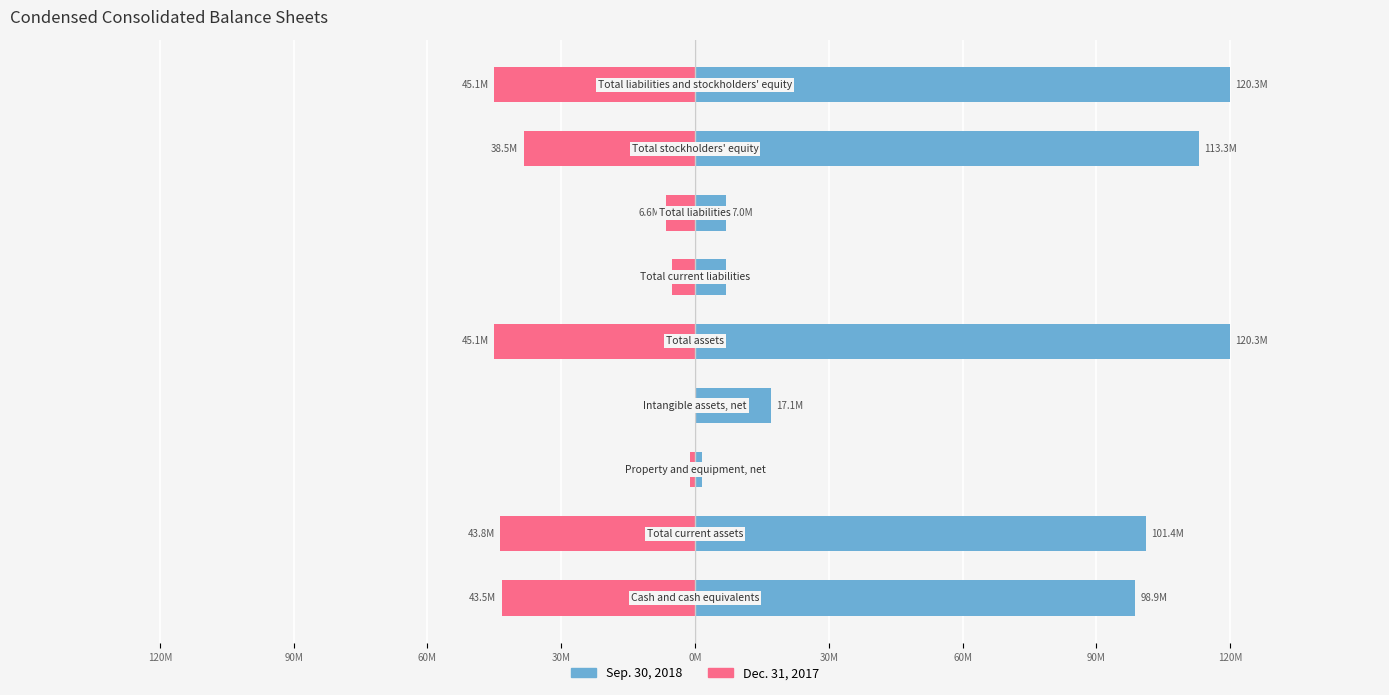

What is the value of the Dec. 31, 2017 bar at the 5th from the left?

-45100965